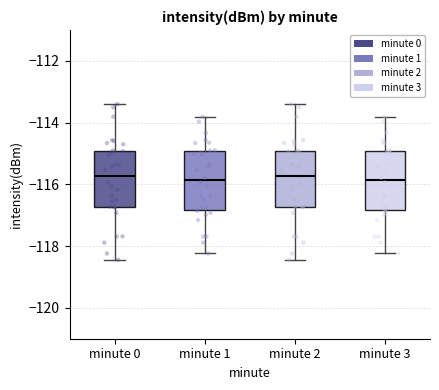

Reading left to right, transcribe this box plot: for each box, give where its median line is, the range the box spans, and where its two whiskers end, as read against the y-axis. The values are not printed on the chart, so give them approximately, as read against the axis.

minute 0: median -115.8, box -116.8 to -115.0, whiskers -118.4 to -113.4
minute 1: median -115.8, box -116.8 to -115.0, whiskers -118.2 to -113.8
minute 2: median -115.8, box -116.8 to -115.0, whiskers -118.4 to -113.4
minute 3: median -115.8, box -116.8 to -115.0, whiskers -118.2 to -113.8